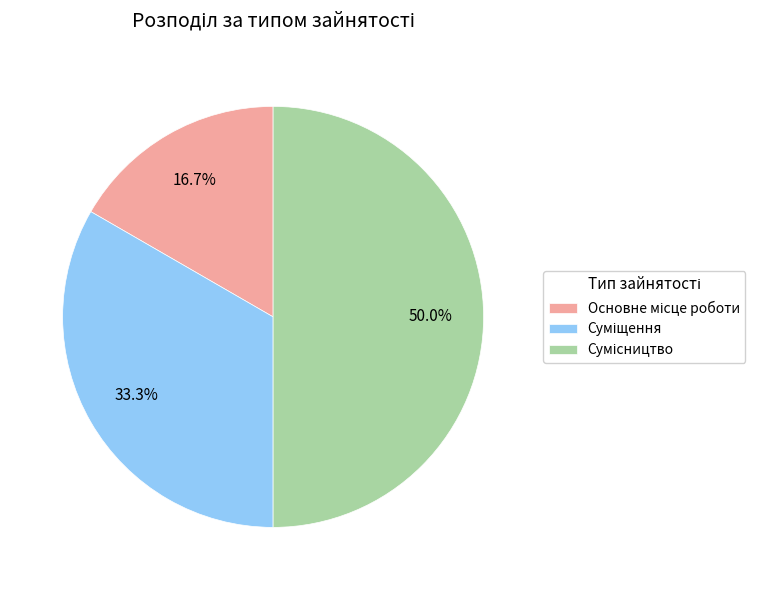

What is the largest slice in the pie chart?

Сумісництво